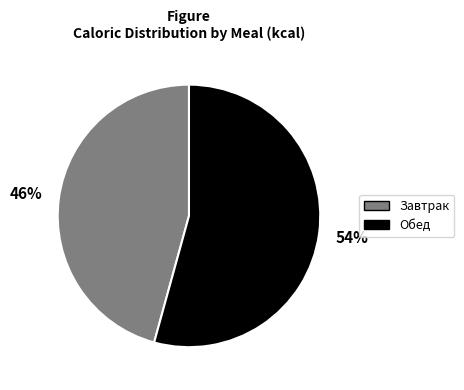

Does any single category account for the majority?

Yes